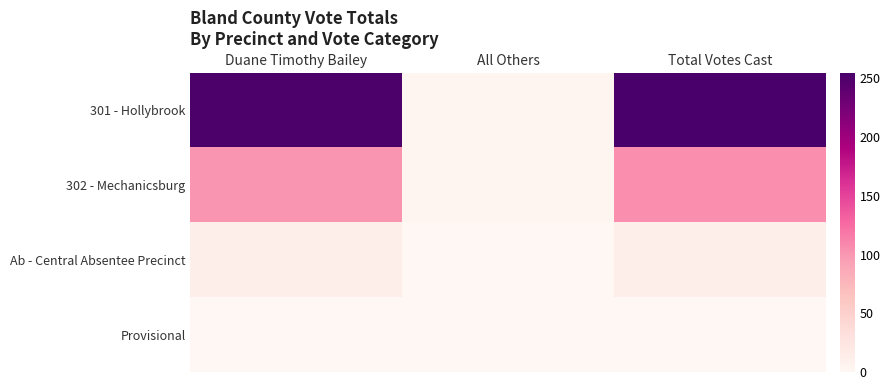

At how many categories does at least one series exceed 151?

2